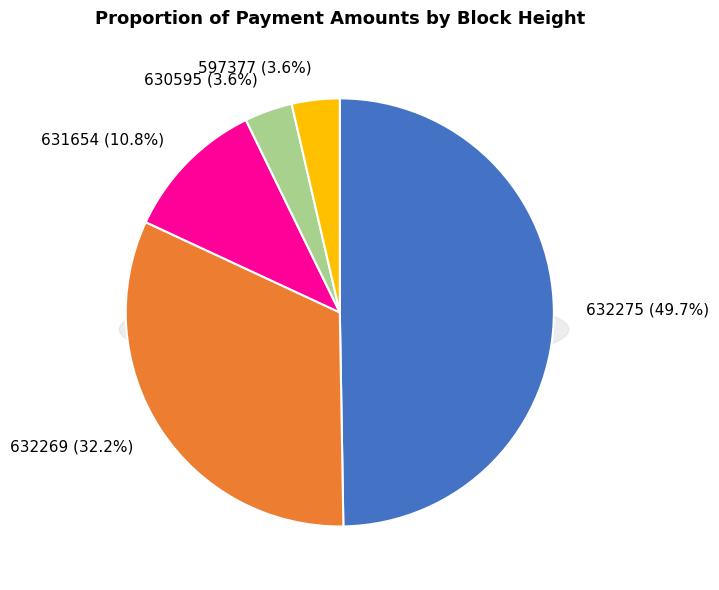

Rank the categories by value from highest to lowest.

632275, 632269, 631654, 630595, 597377